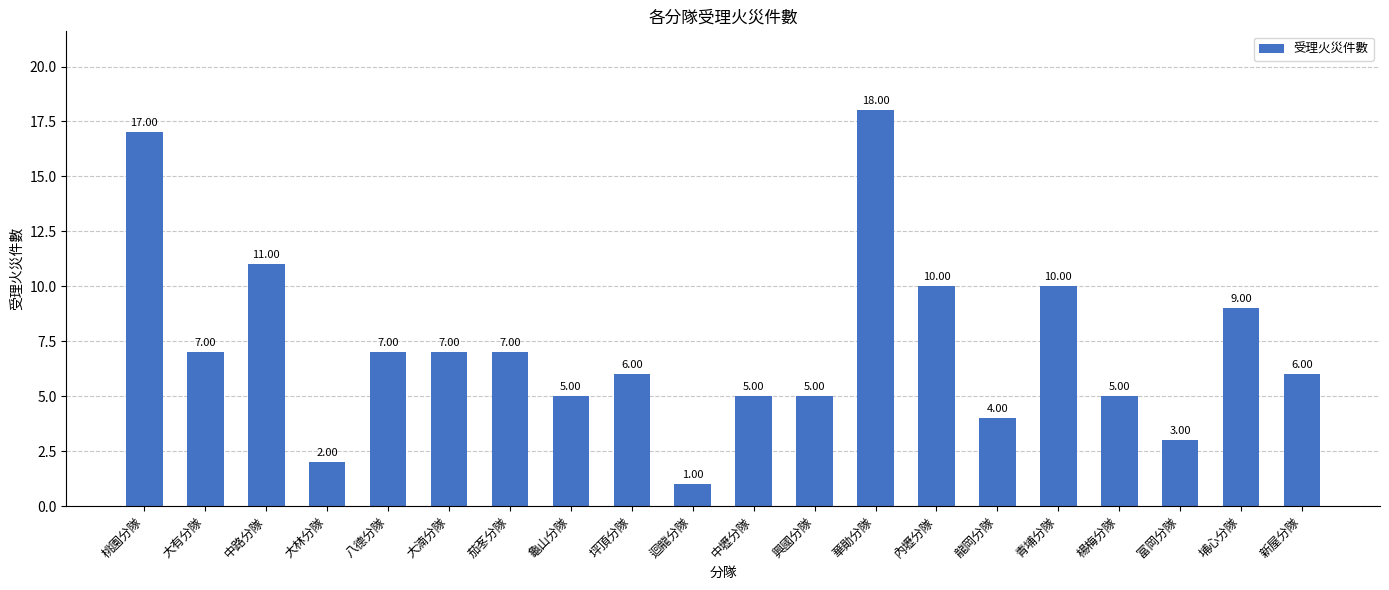

What is the sum of the values at 茄苳分隊 and 楊梅分隊?

12